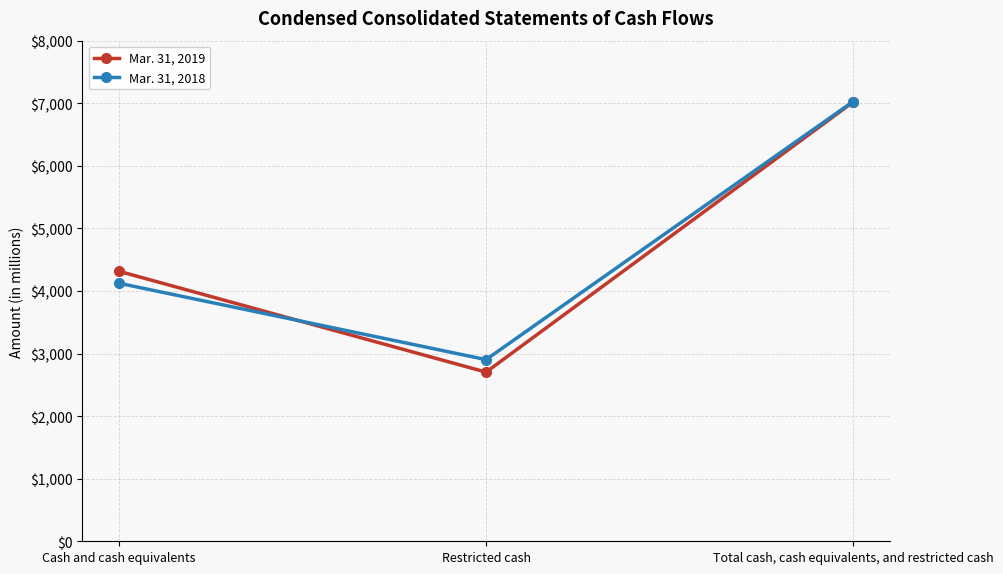

Which category has the lowest value in the Mar. 31, 2019 series?

Restricted cash